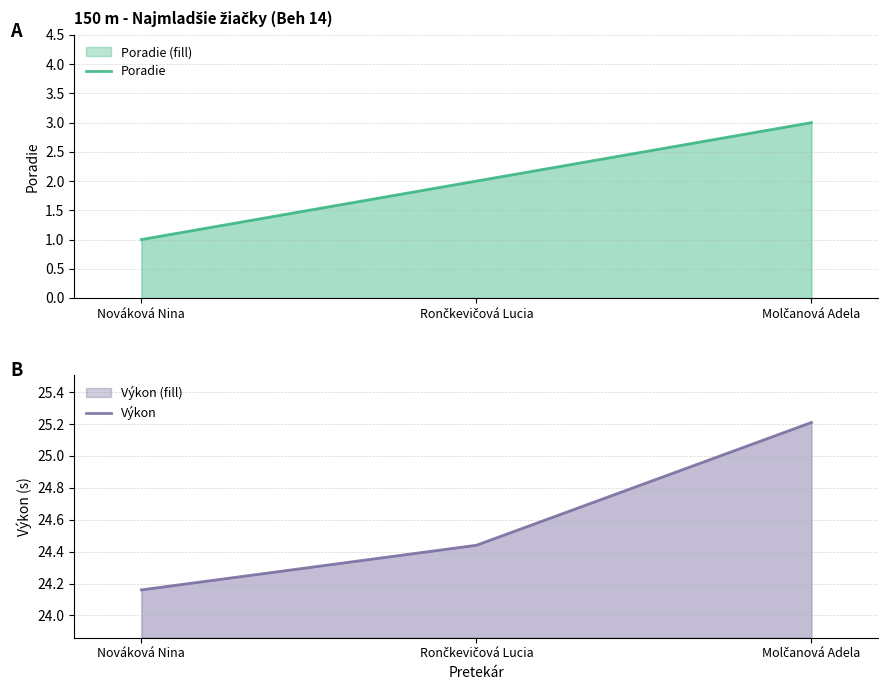

True or false: Poradie has a value of 1.0 at Nováková Nina.

True